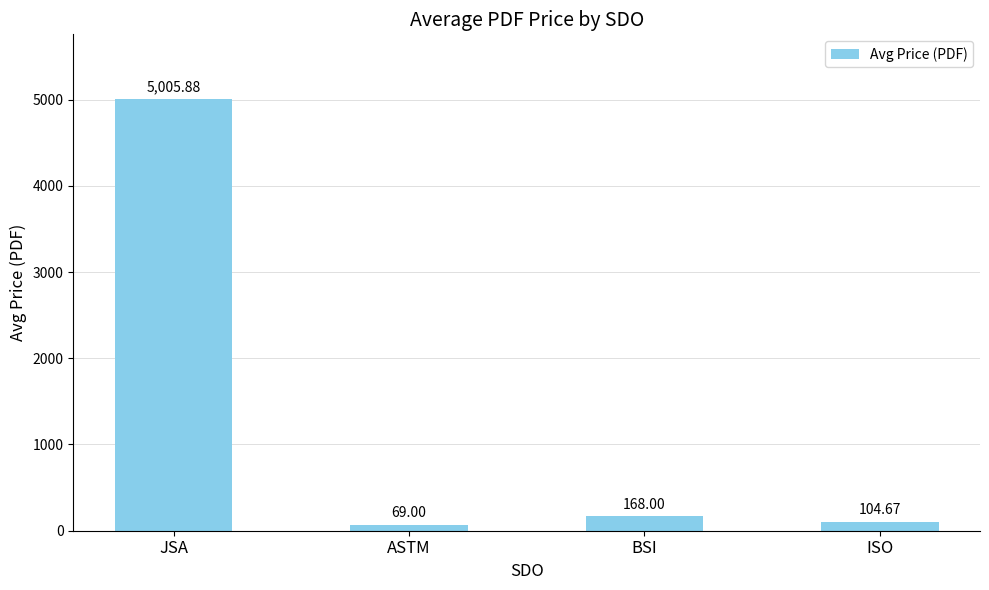

Between ISO and JSA, which is larger?

JSA